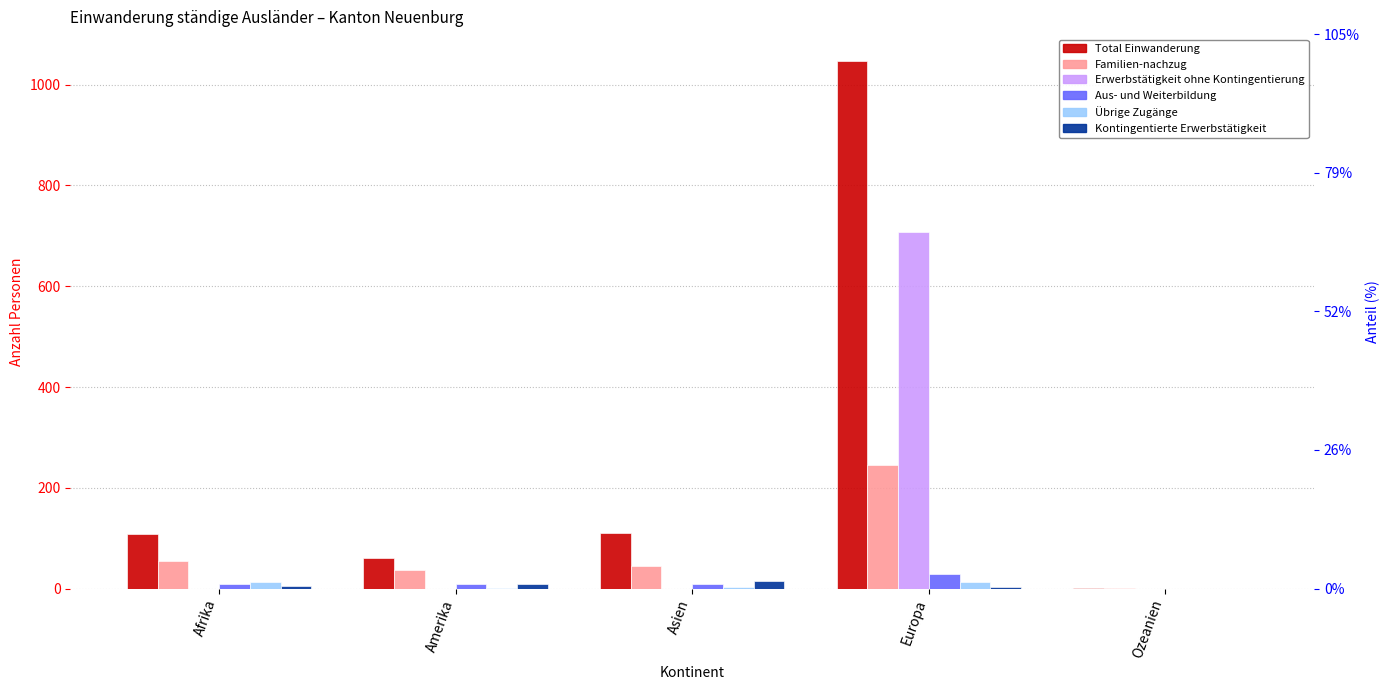

Reading left to right, transcribe all the data shown in this chart.

Total Einwanderung: 109	61	110	1048	1
Familien-nachzug: 55	37	45	246	1
Erwerbstätigkeit ohne Kontingentierung: 0	0	0	708	0
Aus- und Weiterbildung: 9	10	10	29	0
Übrige Zugänge: 14	2	4	13	0
Kontingentierte Erwerbstätigkeit: 6	10	15	4	0